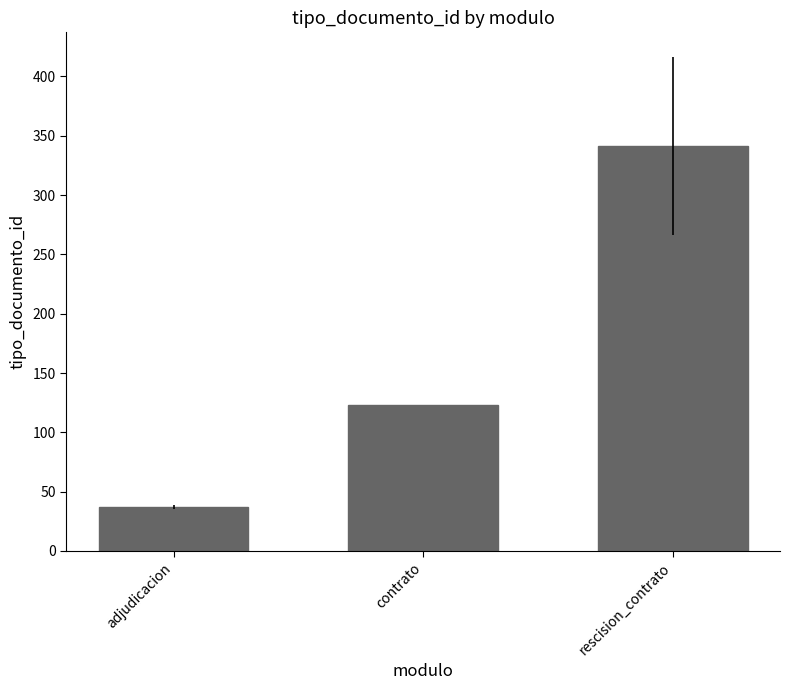

How many distinct data groups are displayed?

1